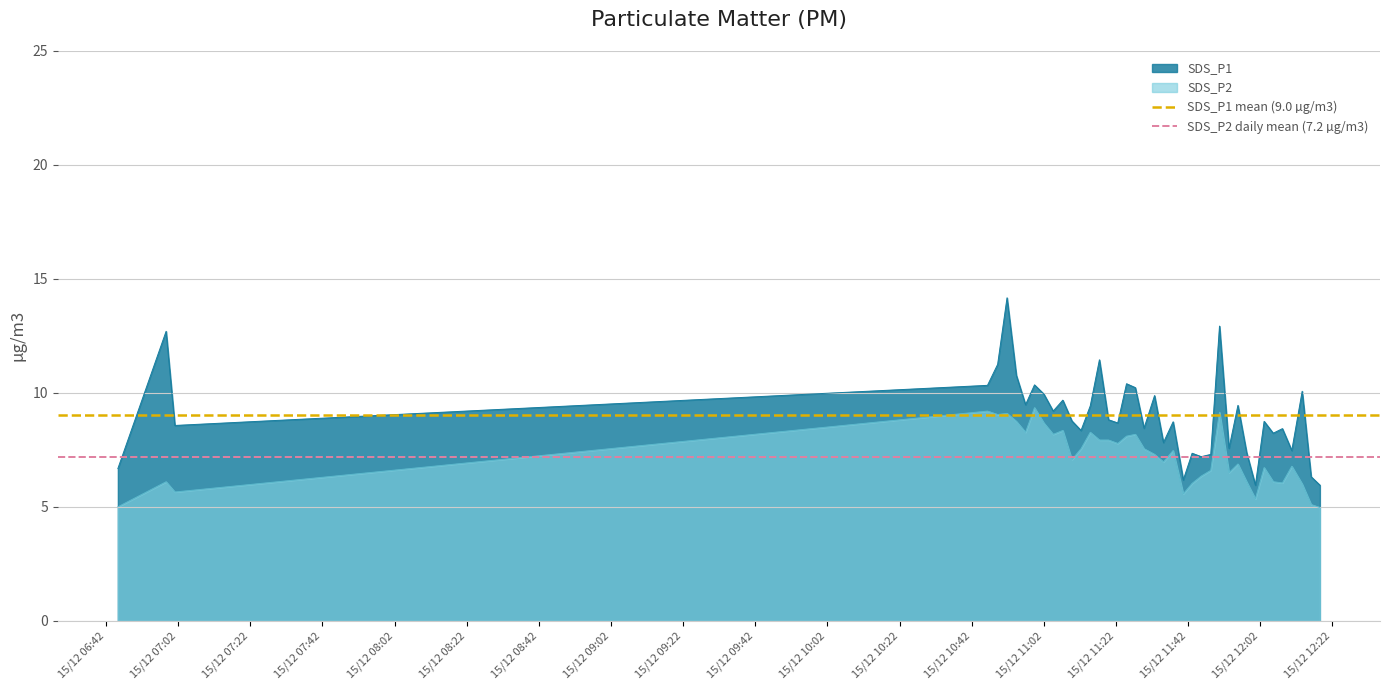

True or false: SDS_P2 and SDS_P1 intersect in this chart.

False